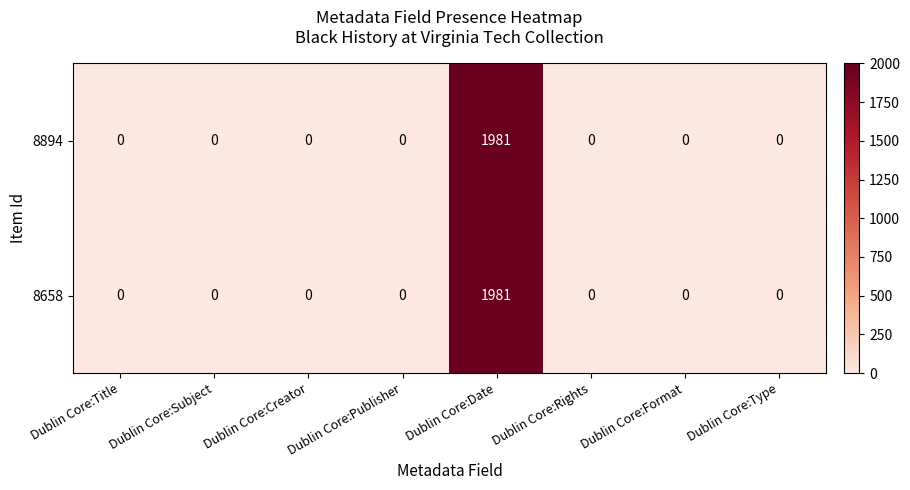

At which category is the sum across all series the highest?

Dublin Core:Date